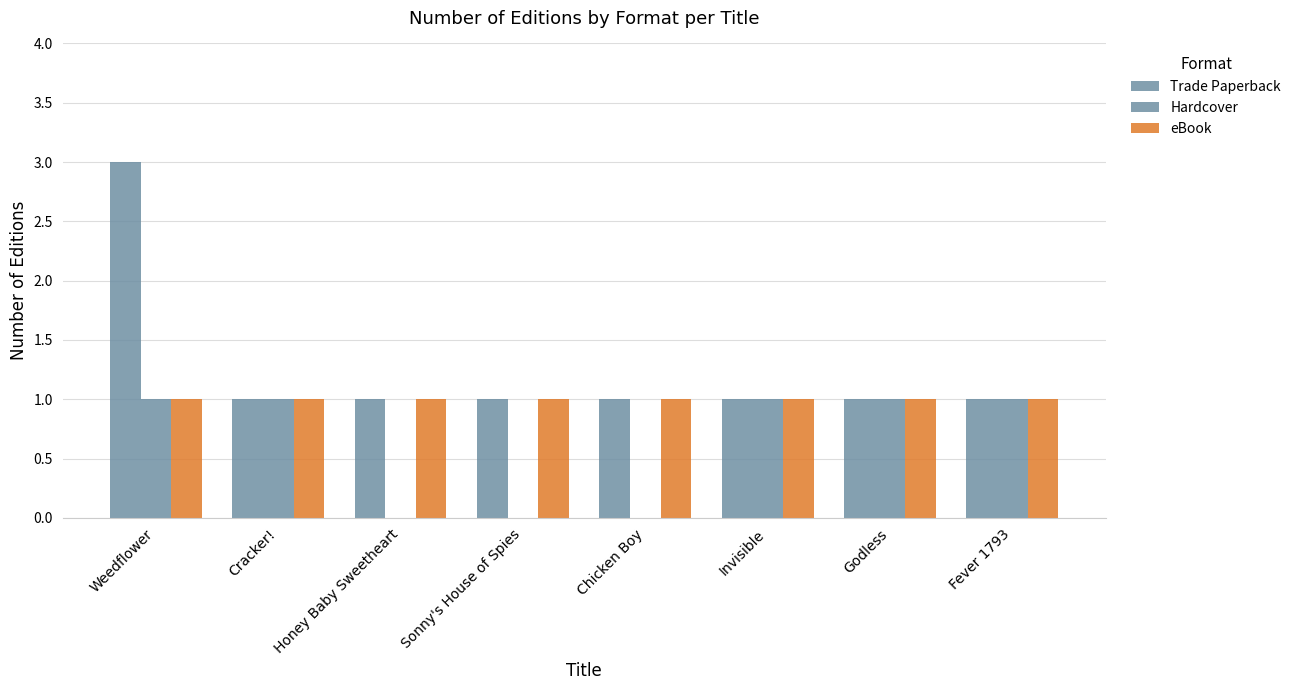

Is it true that eBook equals 2 at Fever 1793?

False